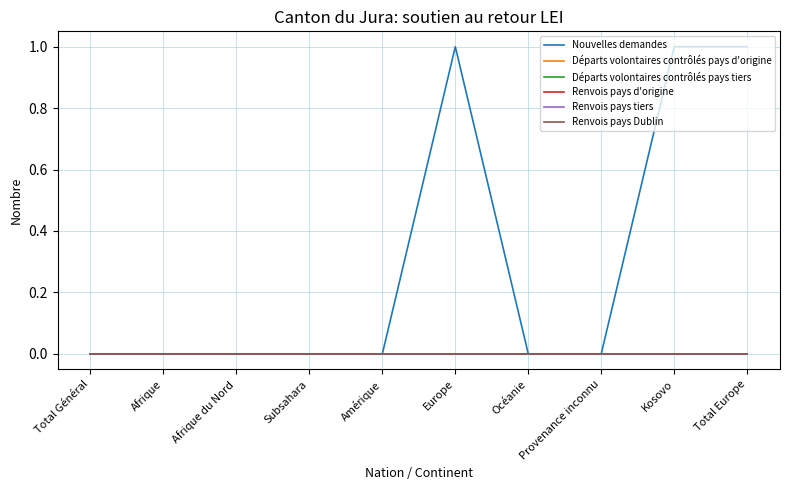

Reading left to right, extract all data points from this chart.

Nouvelles demandes: 0	0	0	0	0	1	0	0	1	1
Départs volontaires contrôlés pays d'origine: 0	0	0	0	0	0	0	0	0	0
Départs volontaires contrôlés pays tiers: 0	0	0	0	0	0	0	0	0	0
Renvois pays d'origine: 0	0	0	0	0	0	0	0	0	0
Renvois pays tiers: 0	0	0	0	0	0	0	0	0	0
Renvois pays Dublin: 0	0	0	0	0	0	0	0	0	0